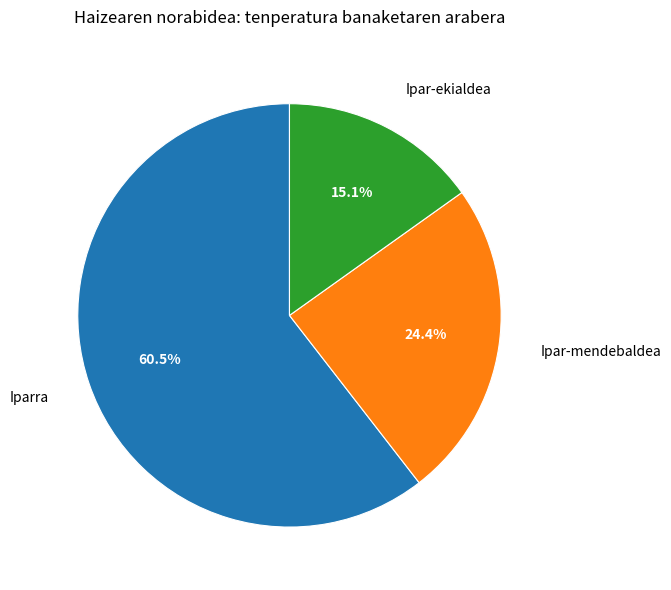

What is the total percentage of Iparra and Ipar-mendebaldea?

84.9%